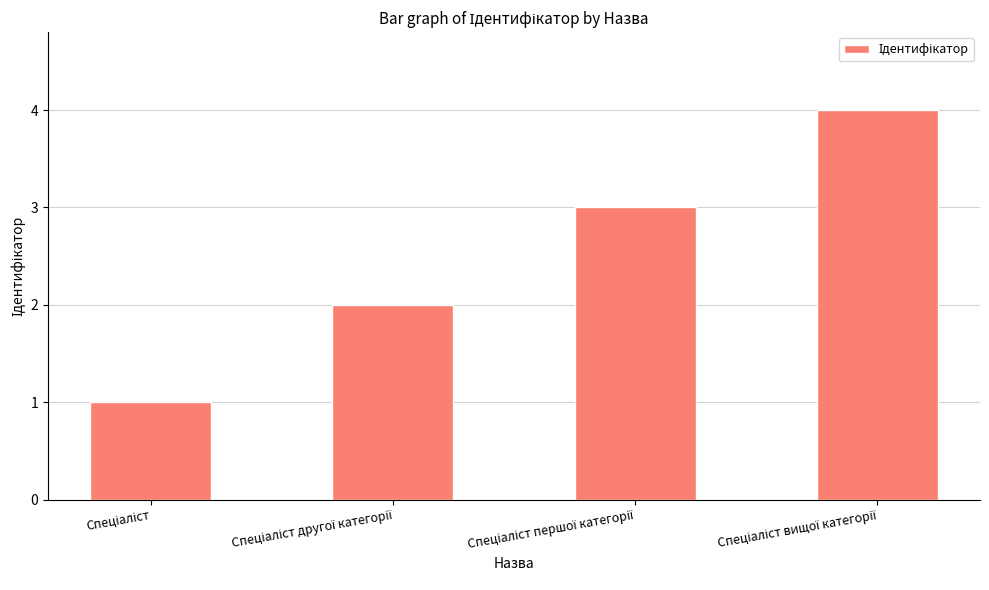

What is the minimum value shown in the chart?

1